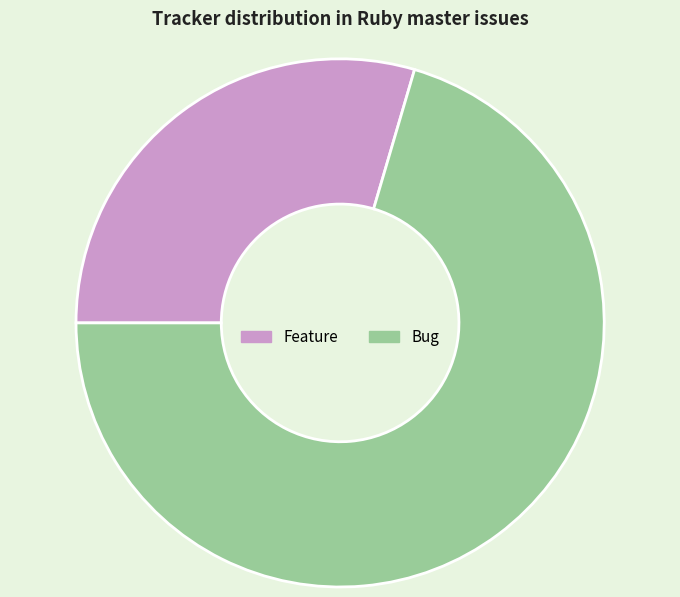

How many segments does this pie chart have?

2